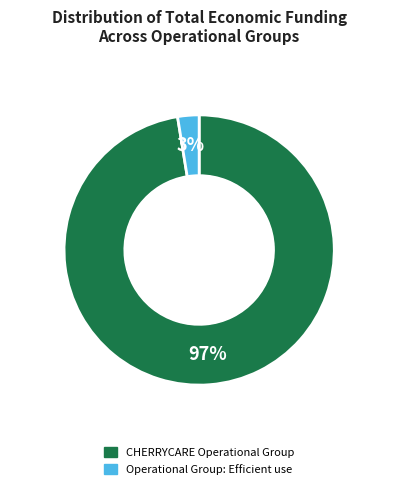

Which slice is the largest?

CHERRYCARE Operational Group